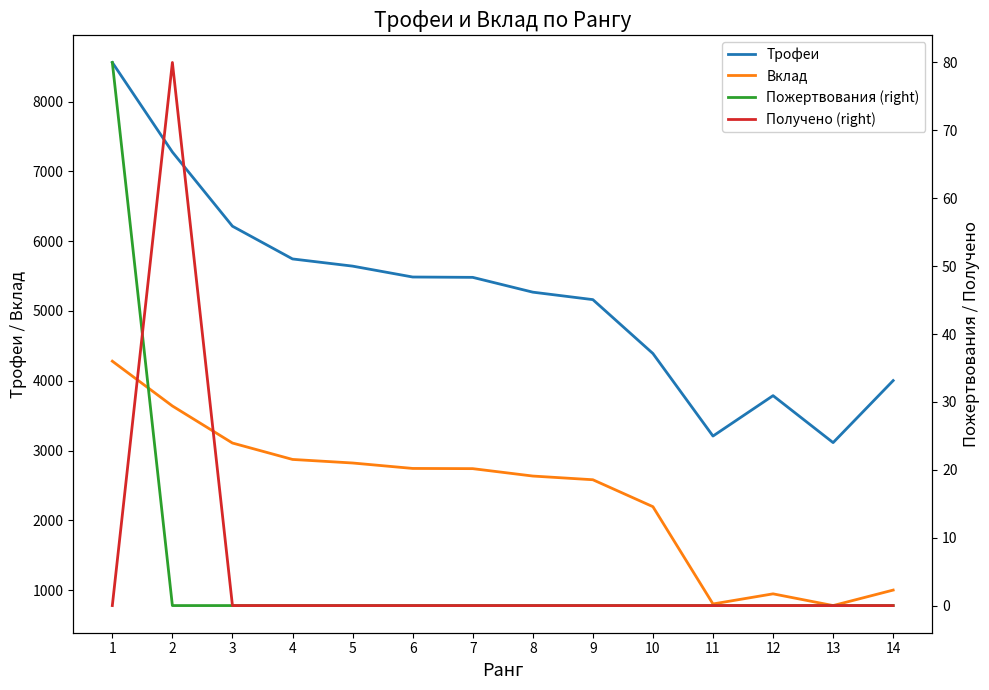

In Трофеи, how many points are lower than both neighbors (excluding endpoints)?

2